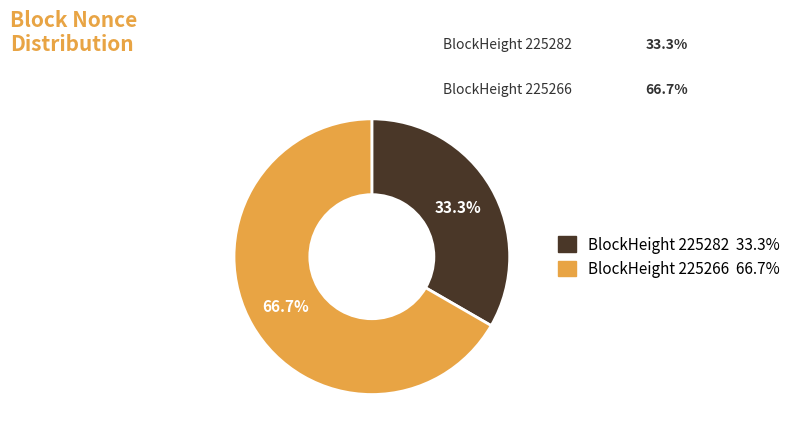

Is there a majority slice in this chart?

Yes